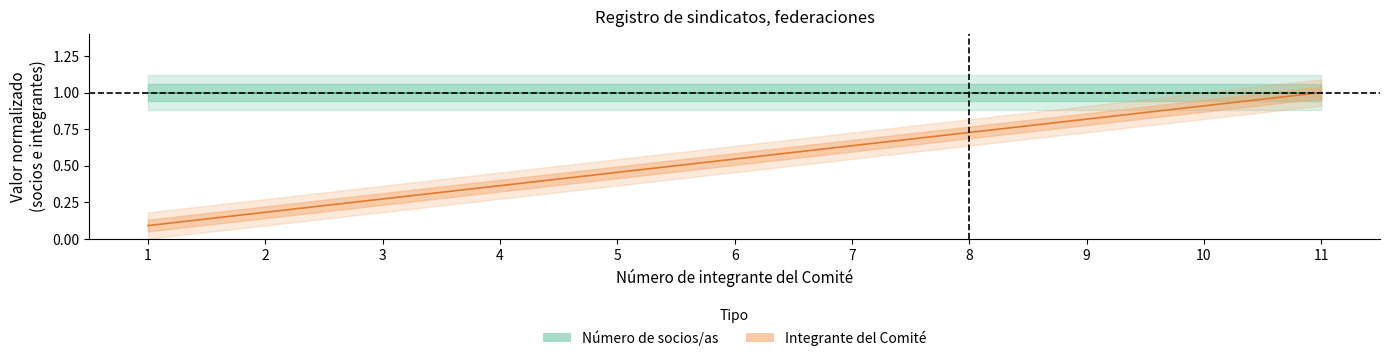

Is it true that the value at 11 is 1.0?

True